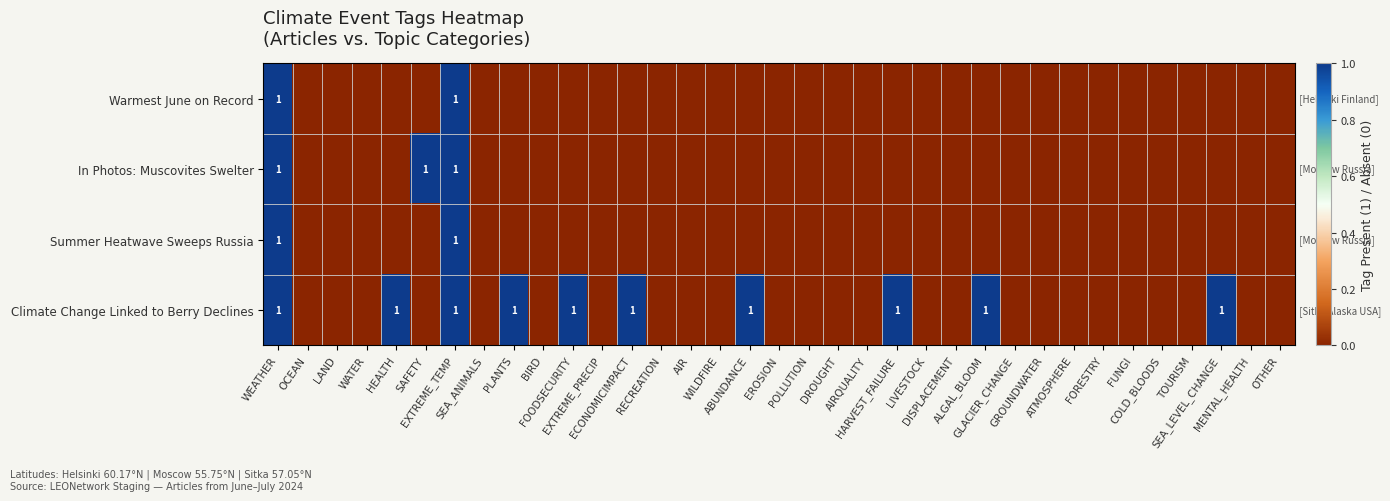

True or false: Summer Heatwave Sweeps Russia has a value of -1 at HARVEST_FAILURE.

False